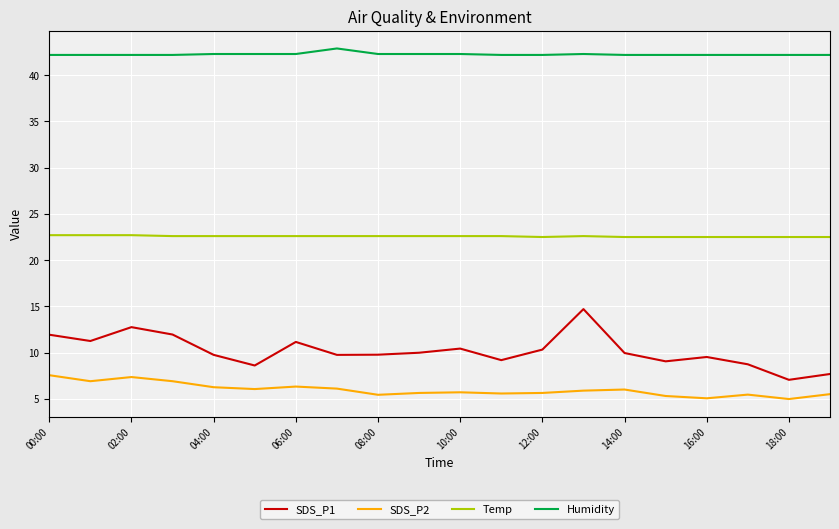

Which series has the widest spread of values?

SDS_P1